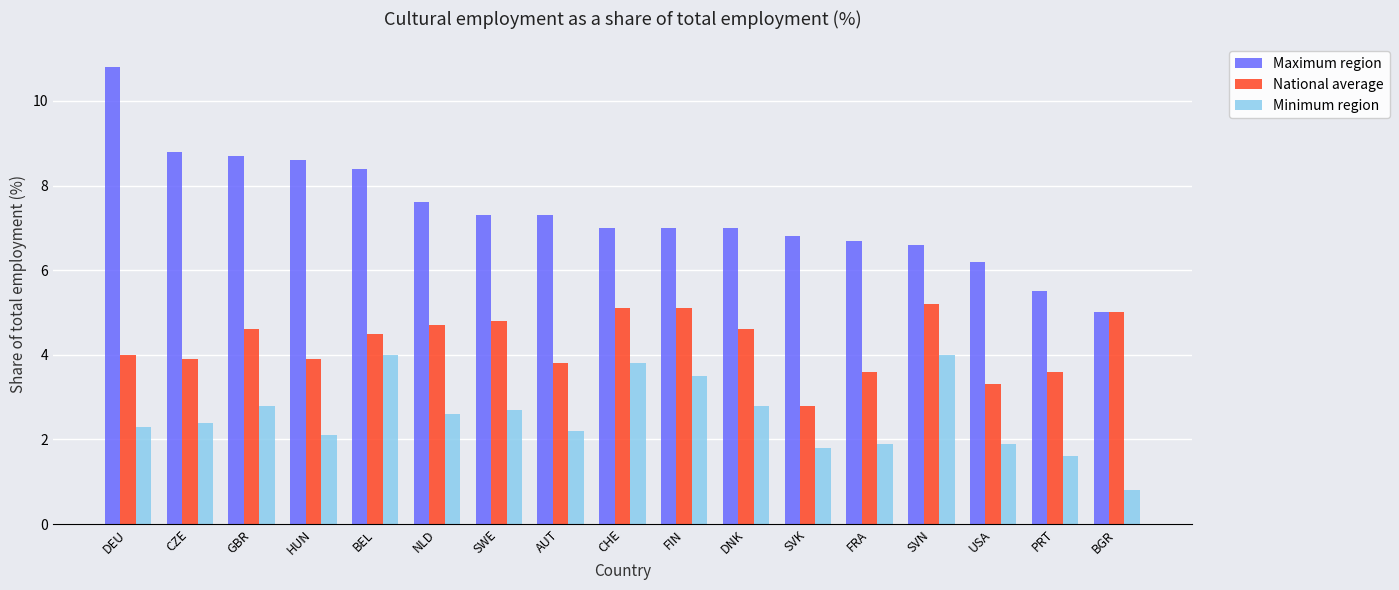

True or false: Maximum region has a value of 11.7 at CHE.

False